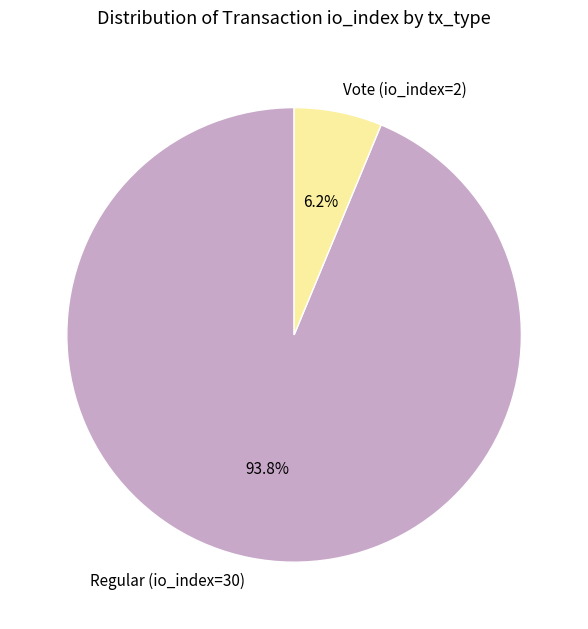

To the nearest percent, what is the combined percentage of Vote (io_index=2) and Regular (io_index=30)?

100%